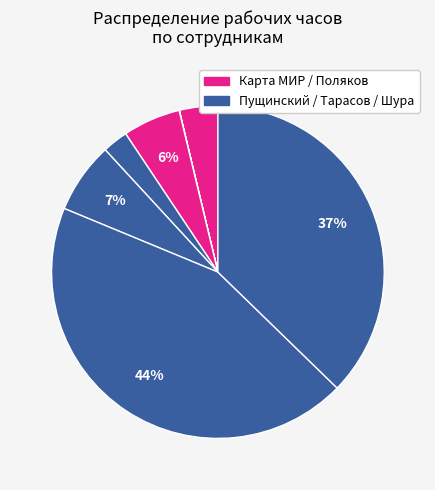

Does any single category account for the majority?

No